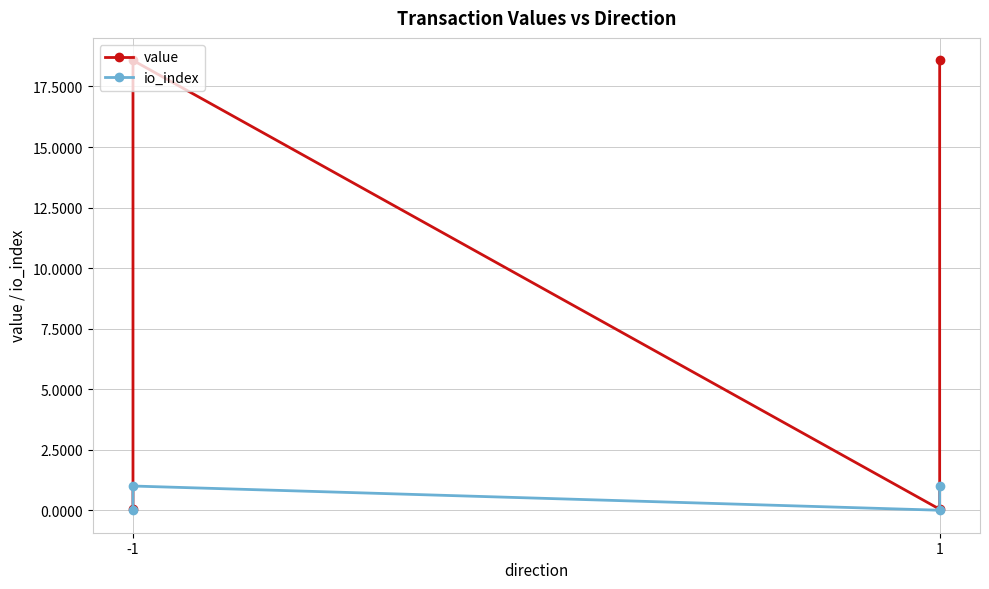

What are all the series names shown in the legend?

value, io_index